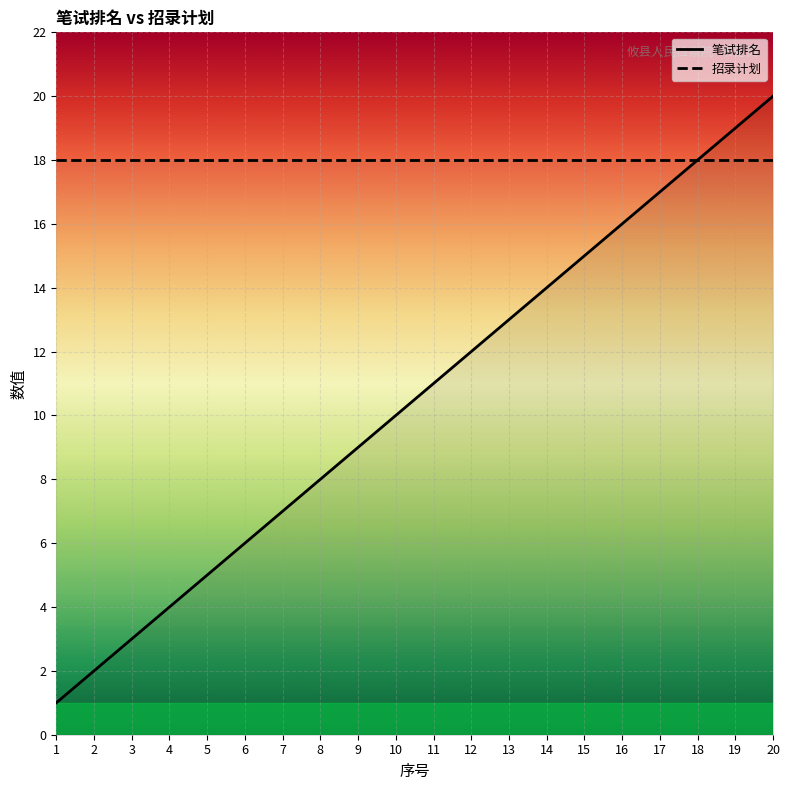

What is the maximum value shown in the chart?

20